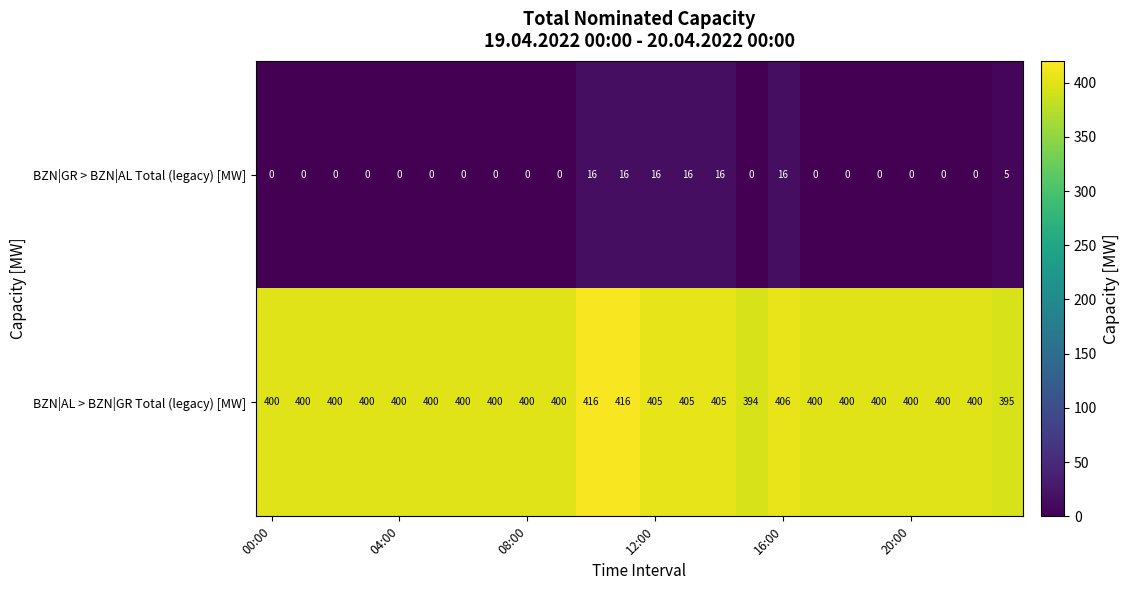

Rank the series by their maximum value, from lowest to highest.

BZN|GR > BZN|AL Total (legacy) [MW], BZN|AL > BZN|GR Total (legacy) [MW]